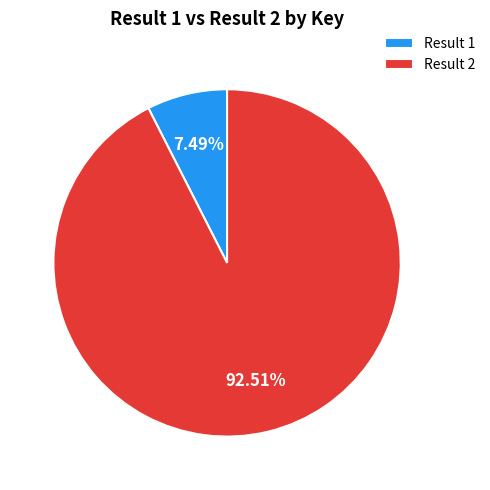

Combined, do Result 2 and Result 1 account for over 50%?

Yes